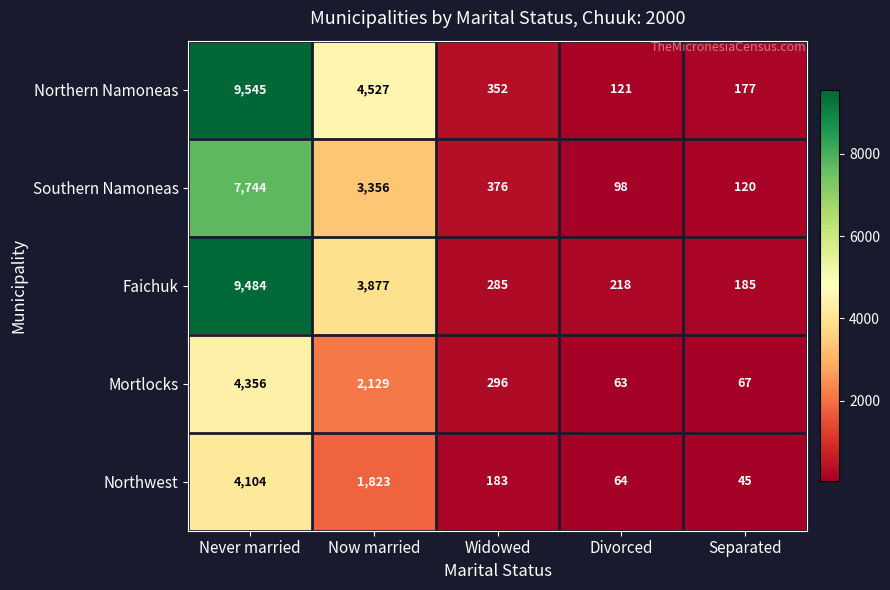

How many series are shown in this chart?

5